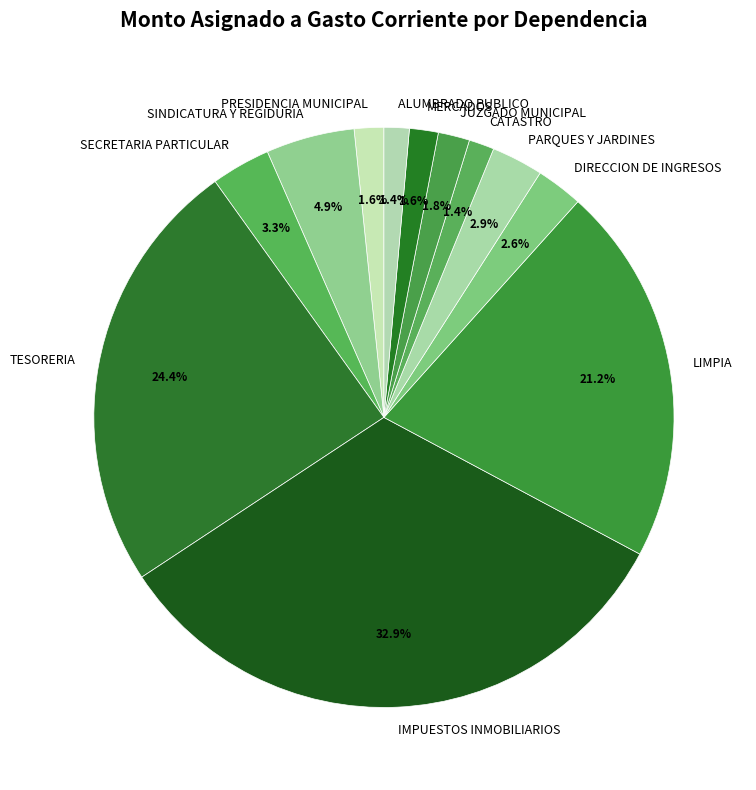

To the nearest percent, what is the combined percentage of TESORERIA and PRESIDENCIA MUNICIPAL?

26%